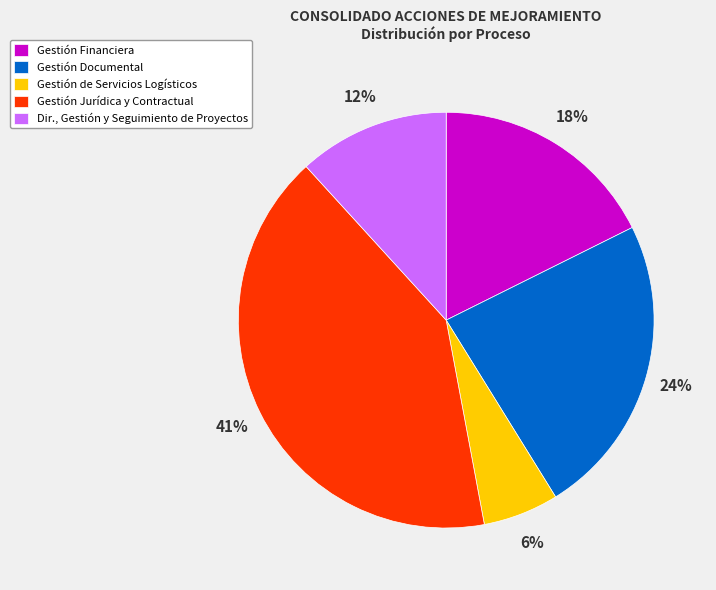

Is there a majority slice in this chart?

No